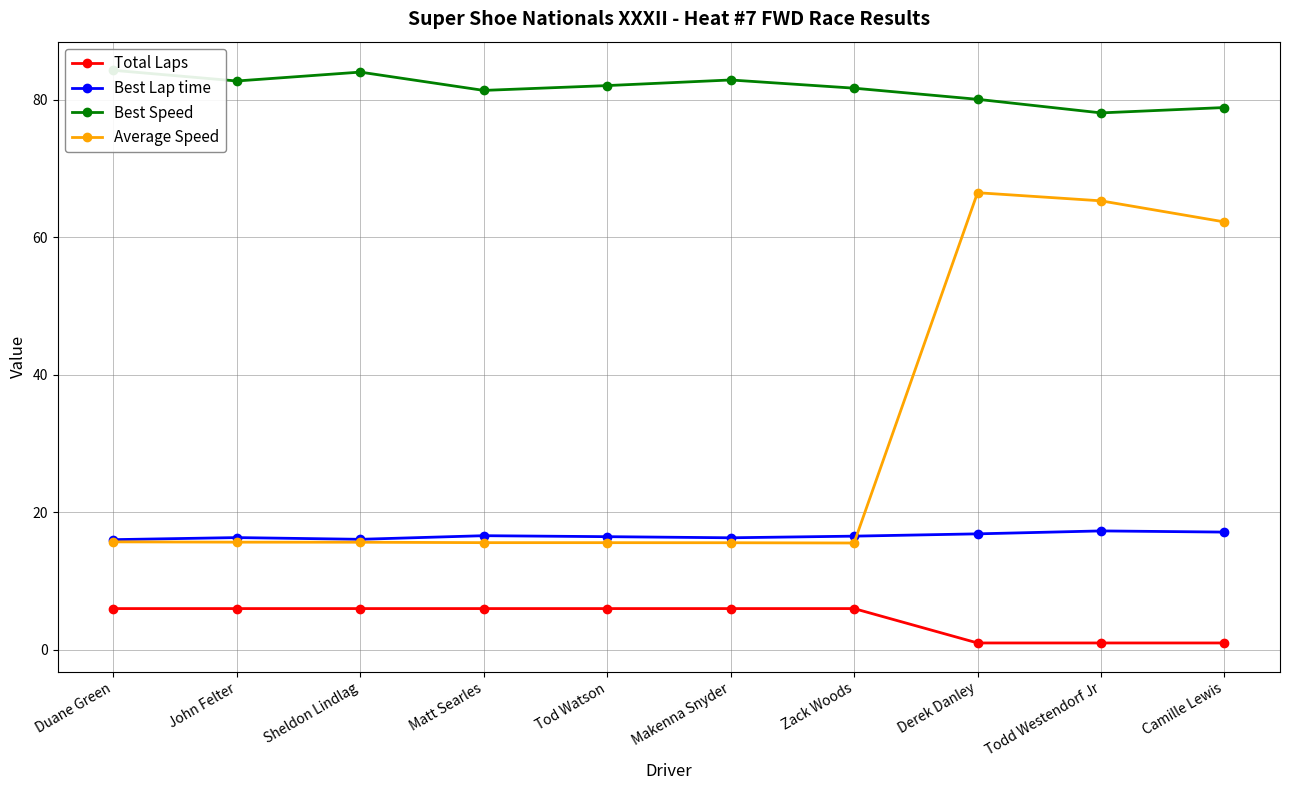

How many series are shown in this chart?

4